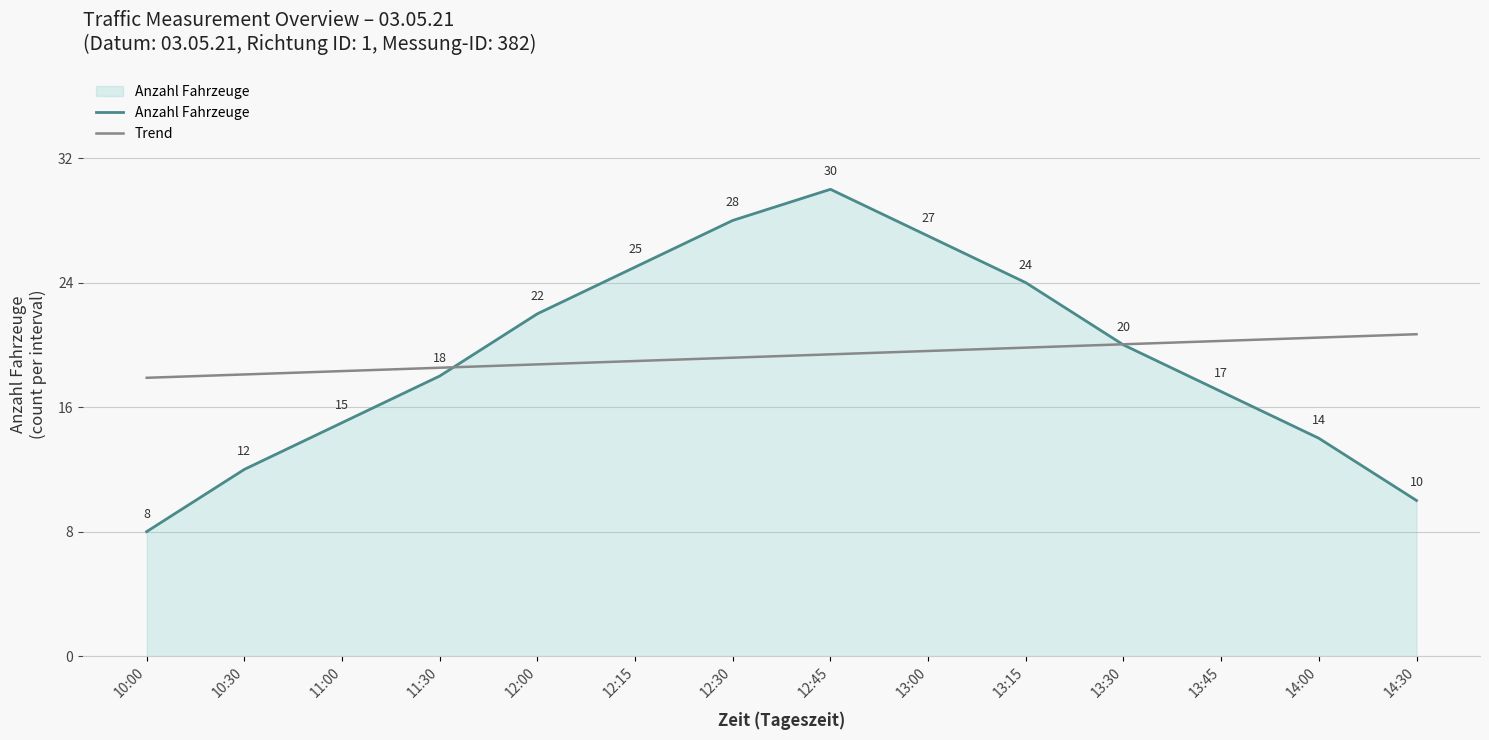

What is the average value of the Trend series?

19.3